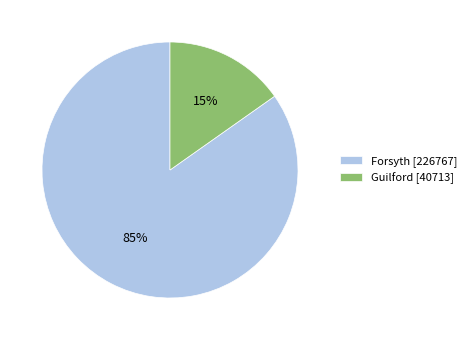

True or false: Guilford accounts for 5% of the total.

False